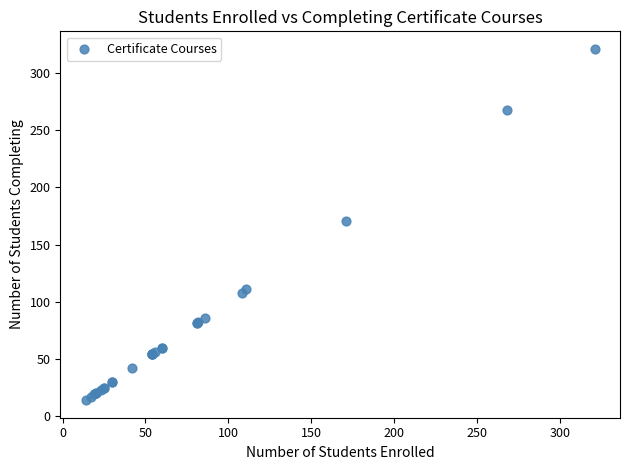

What Y value in the scatter plot is closest to 167?

171